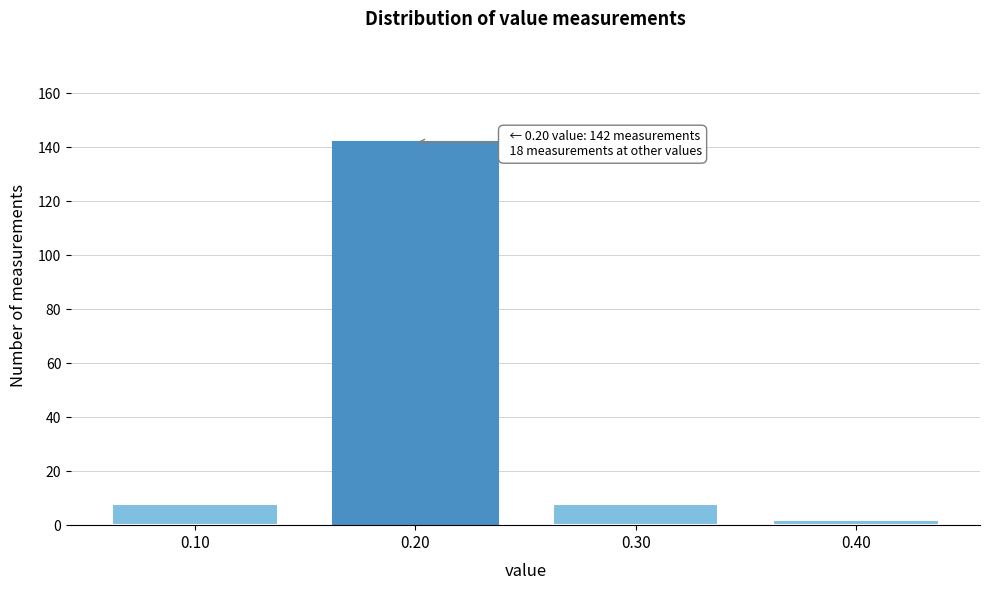

Reading left to right, what are all the values shown in this chart?

8	142	8	2